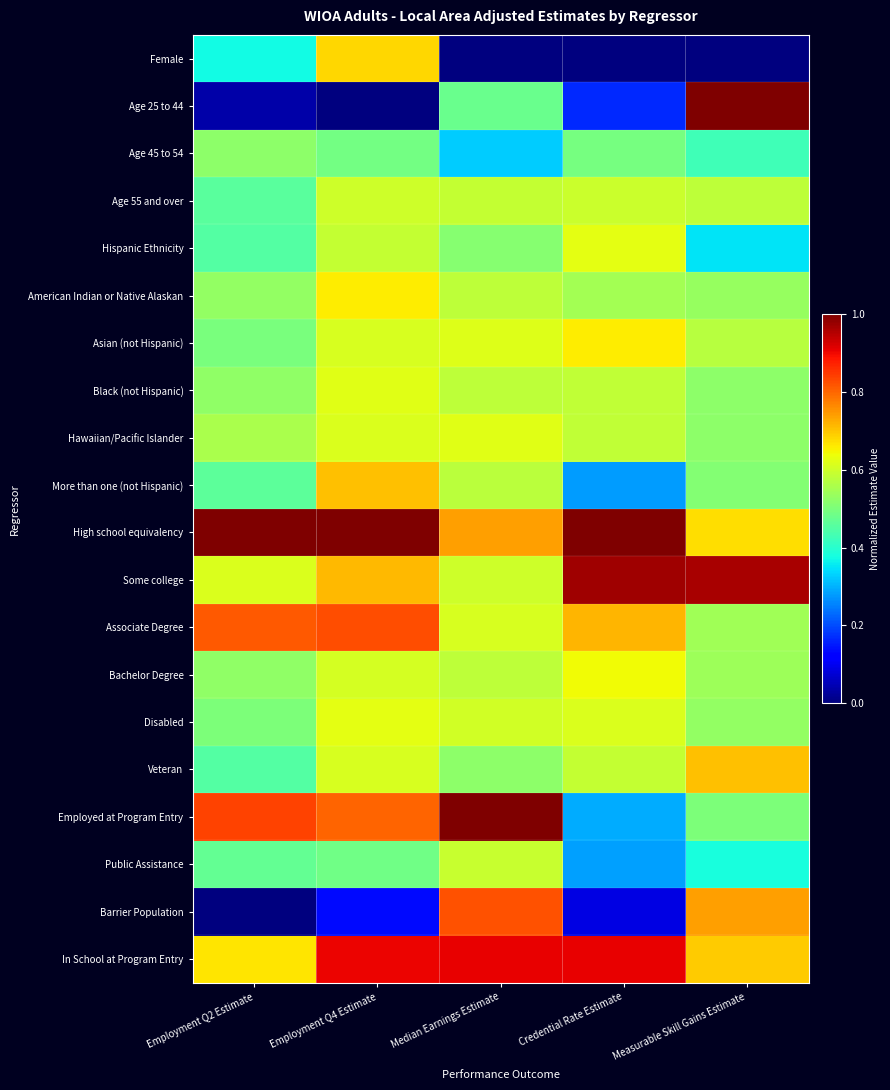

How many categories are shown in the chart?

5